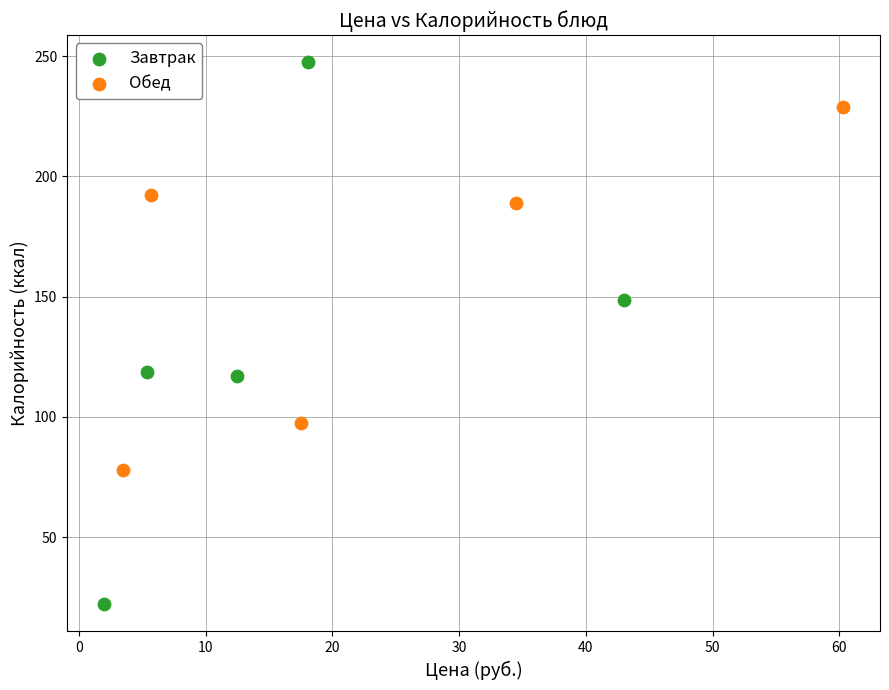

What are all the series names shown in the legend?

Завтрак, Обед